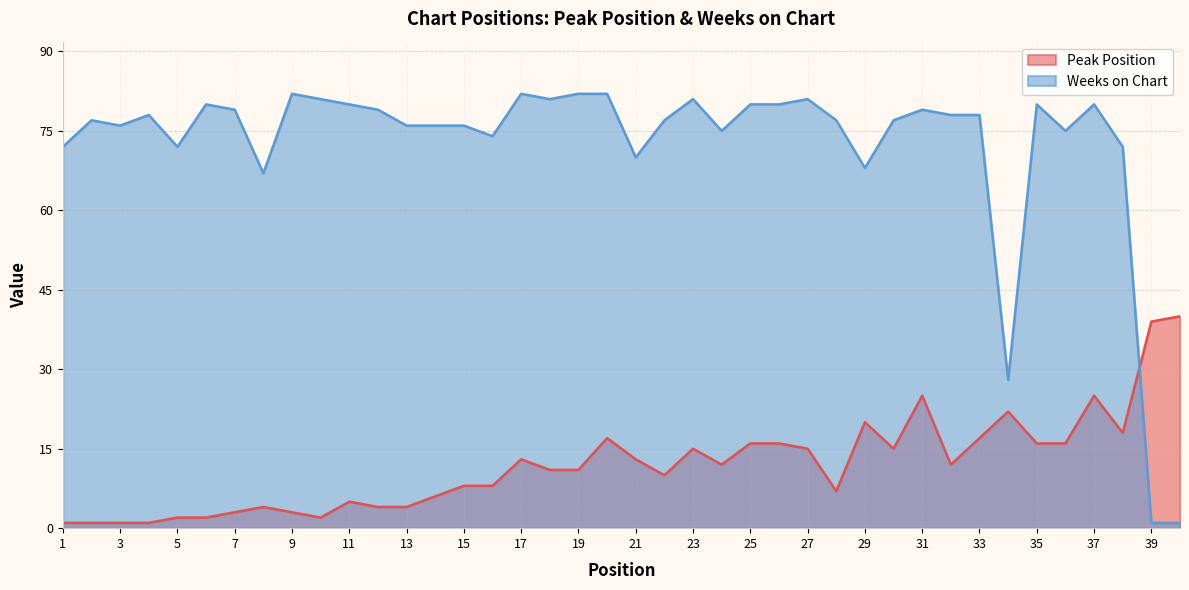

What is the lowest value of the Weeks on Chart series?

1